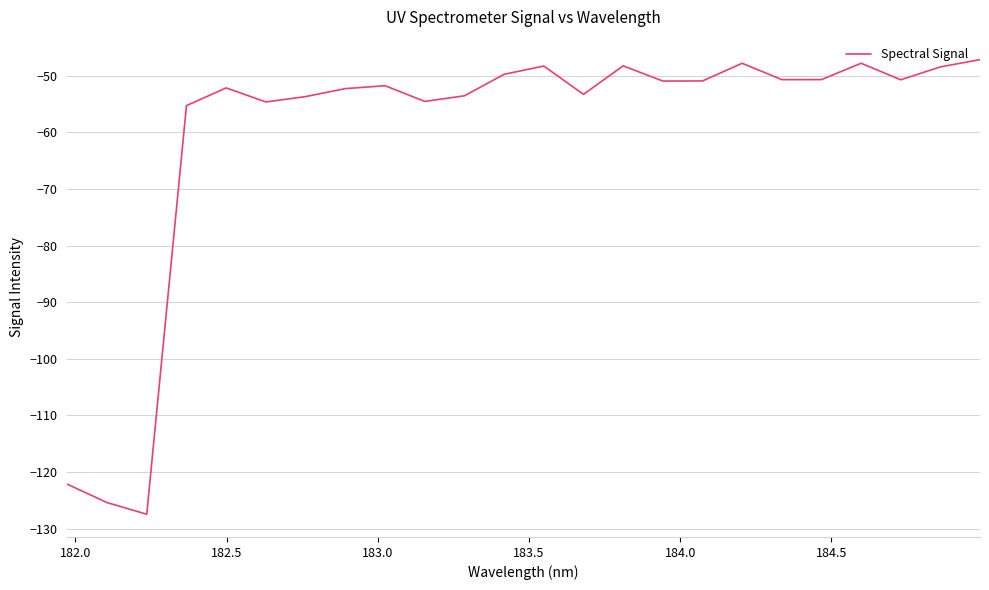

What is the difference between the maximum and minimum values?

80.3